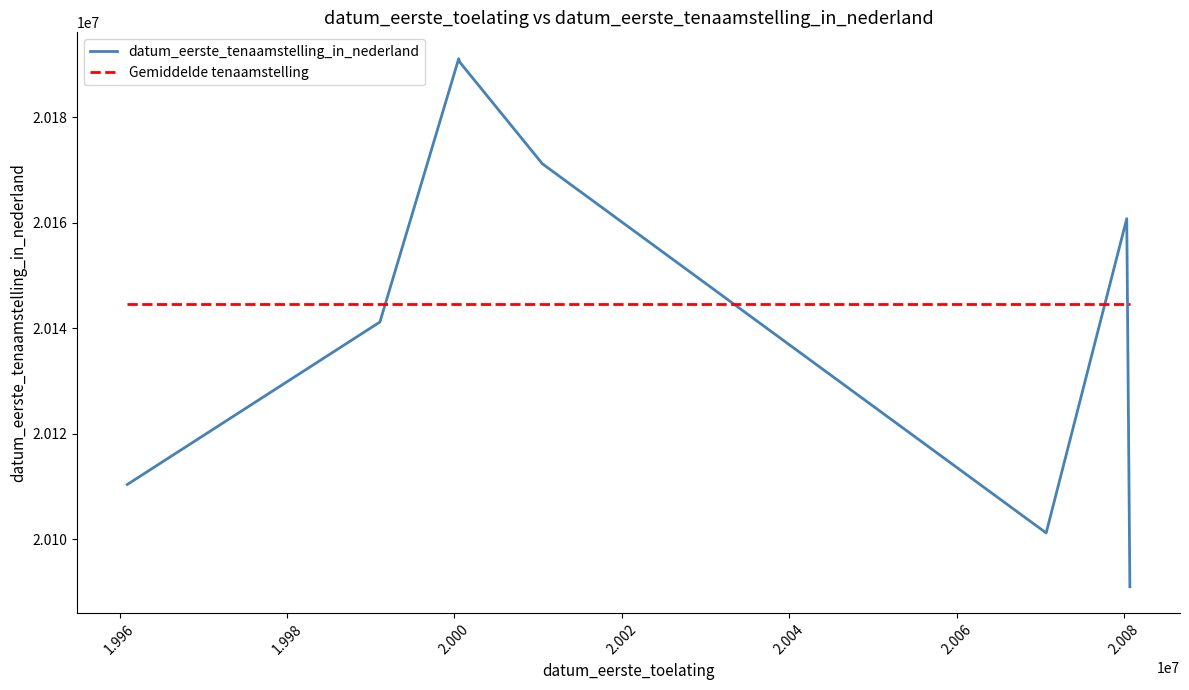

After their last crossing, which series has the higher values: Gemiddelde tenaamstelling or datum_eerste_tenaamstelling_in_nederland?

Gemiddelde tenaamstelling